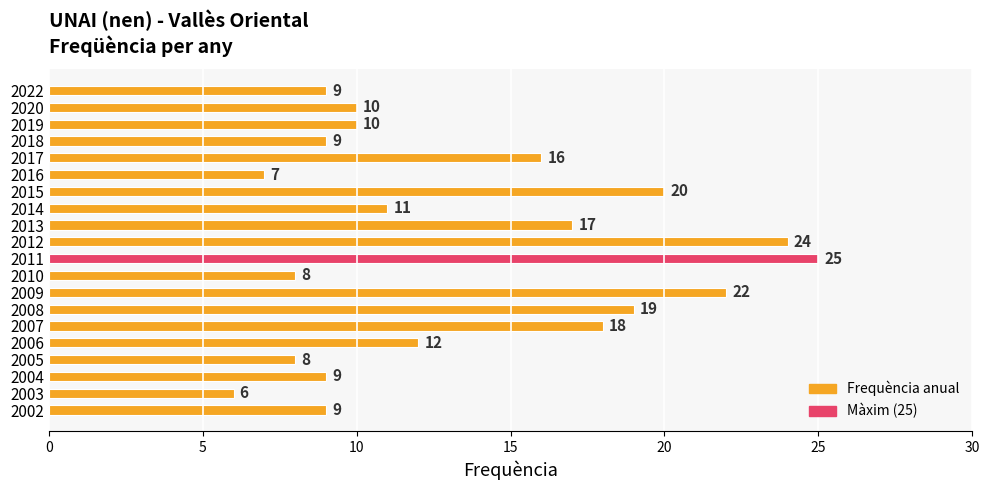

What is the difference between the second highest and second lowest values?

17